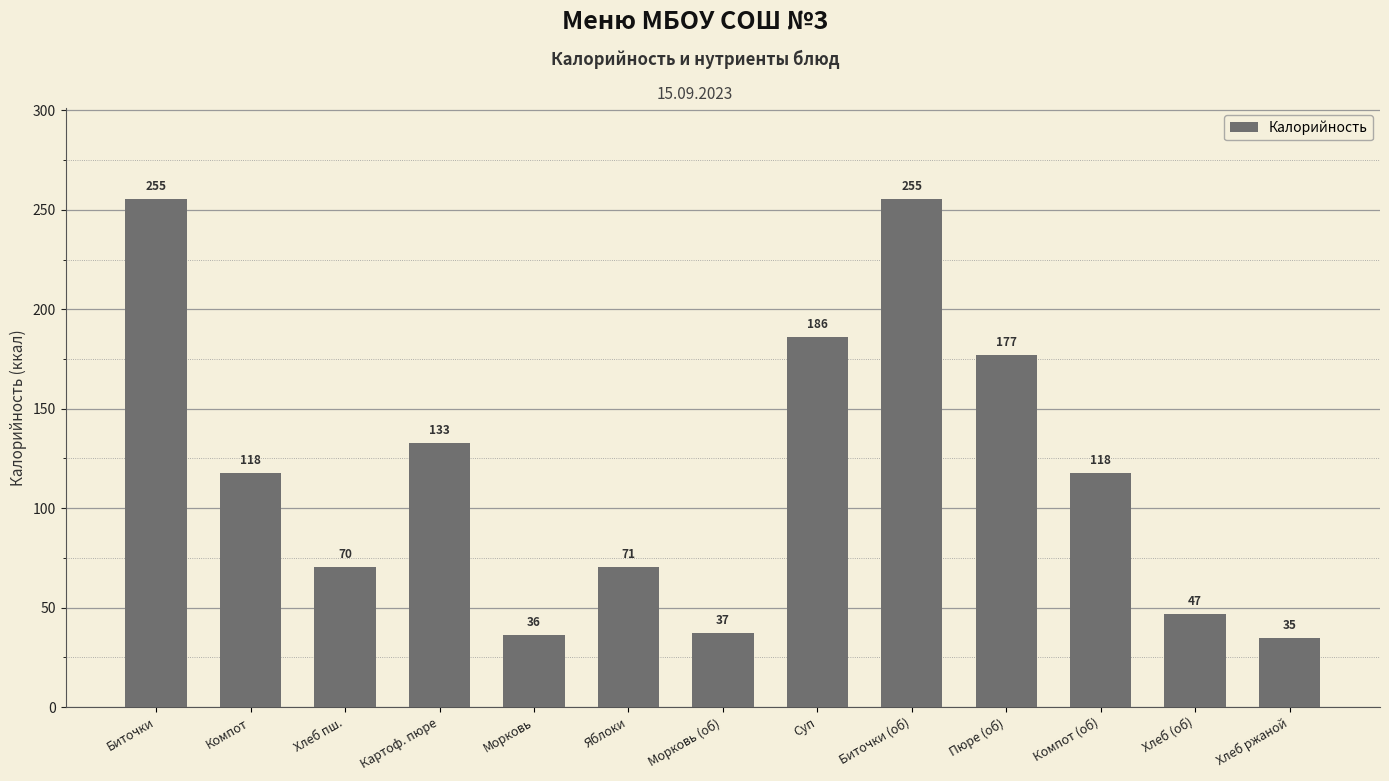

The value at Хлеб ржаной is 34.8. True or false?

True